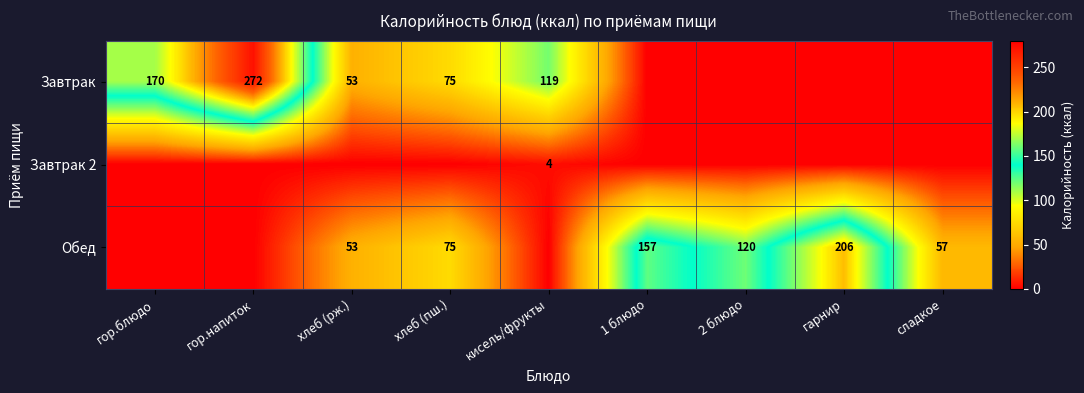

At how many categories does at least one series exceed 49?

9